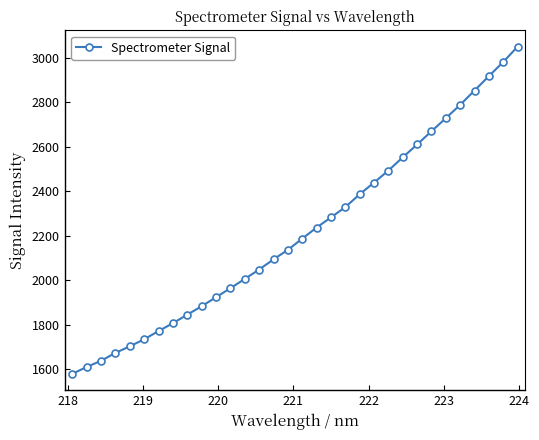

What is the maximum value shown in the chart?

3049.9